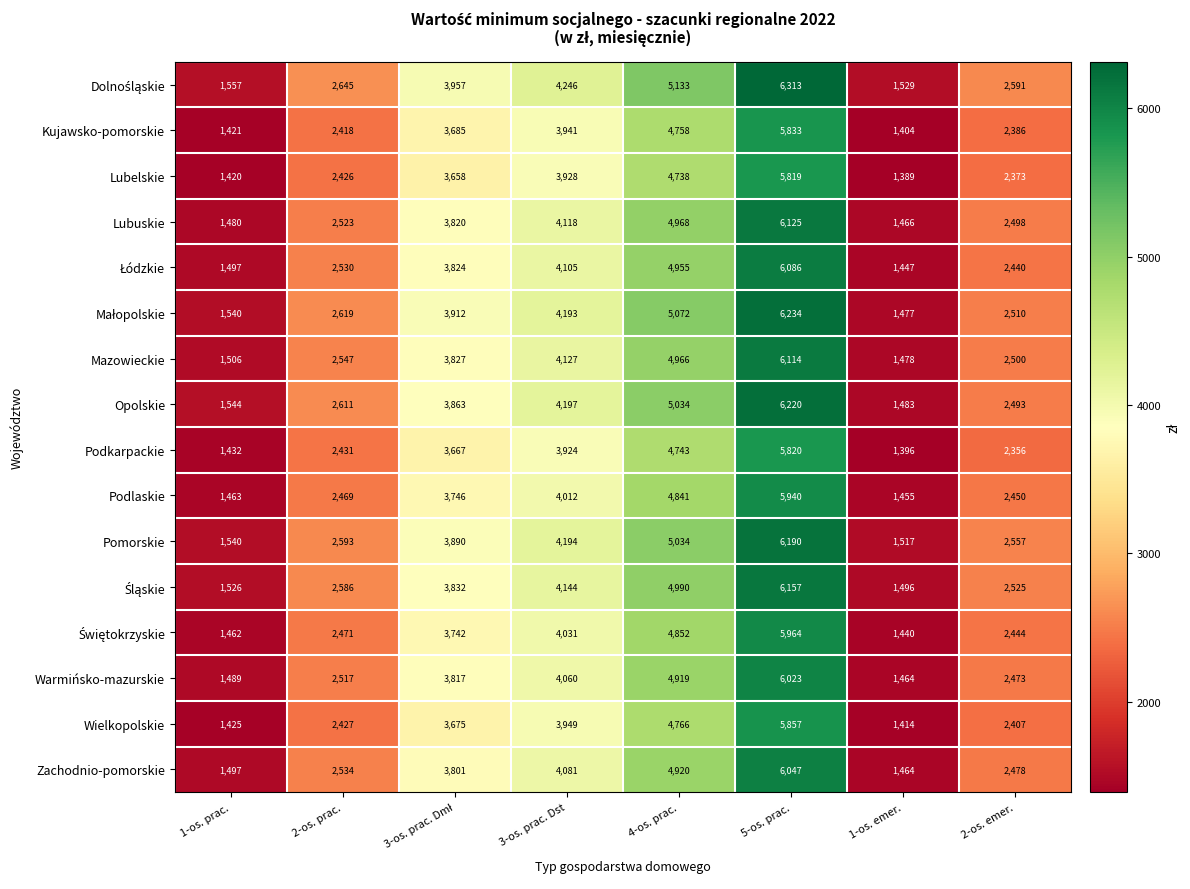

The value of Pomorskie at 4-os. prac. is 5034. True or false?

True